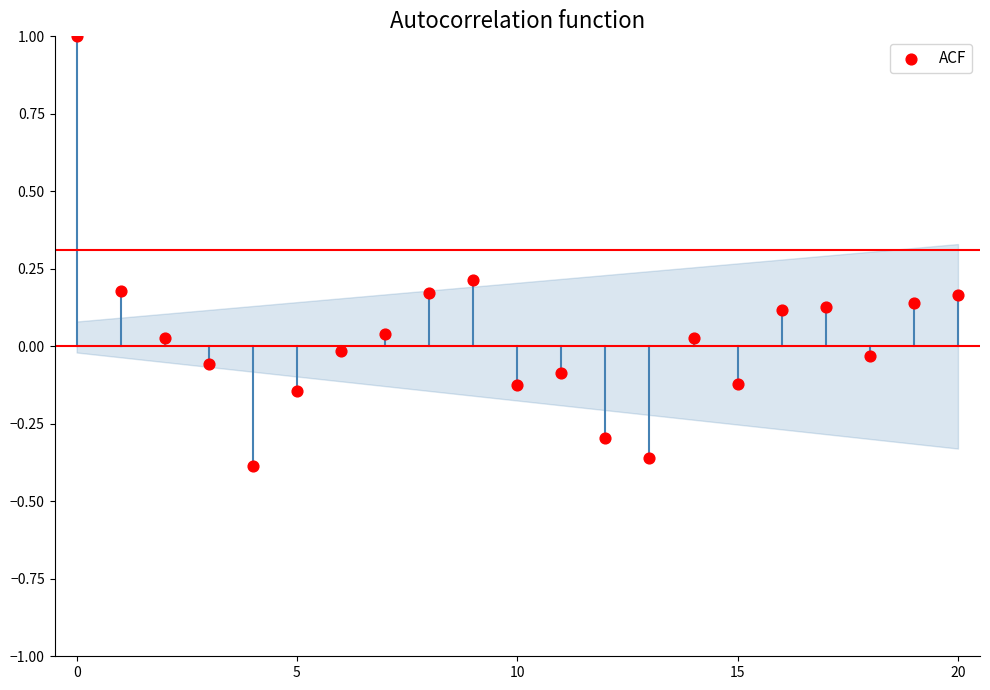

What is the range of Y values (max minus min)?

1.4